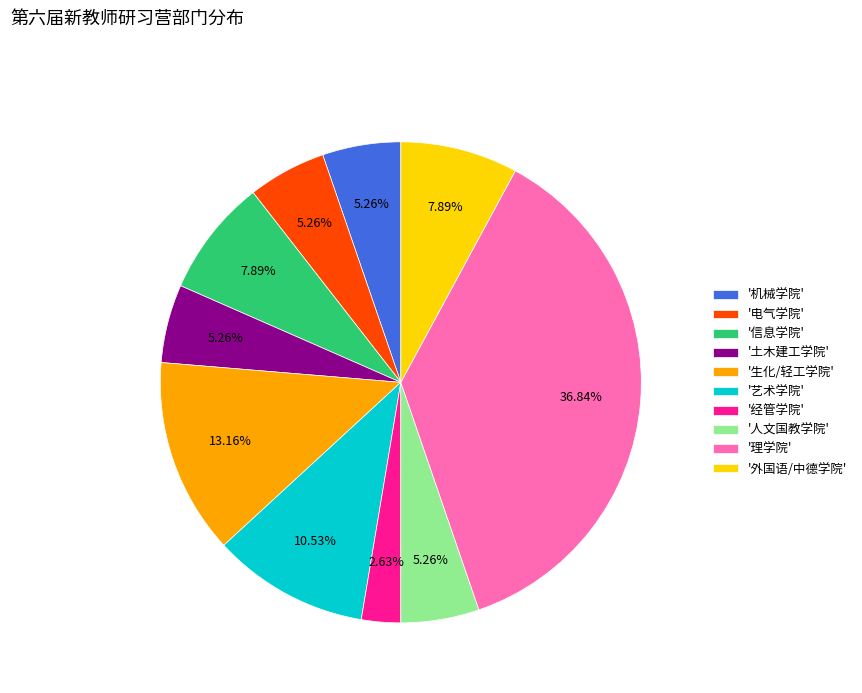

Is there any slice that represents more than half of the pie?

No